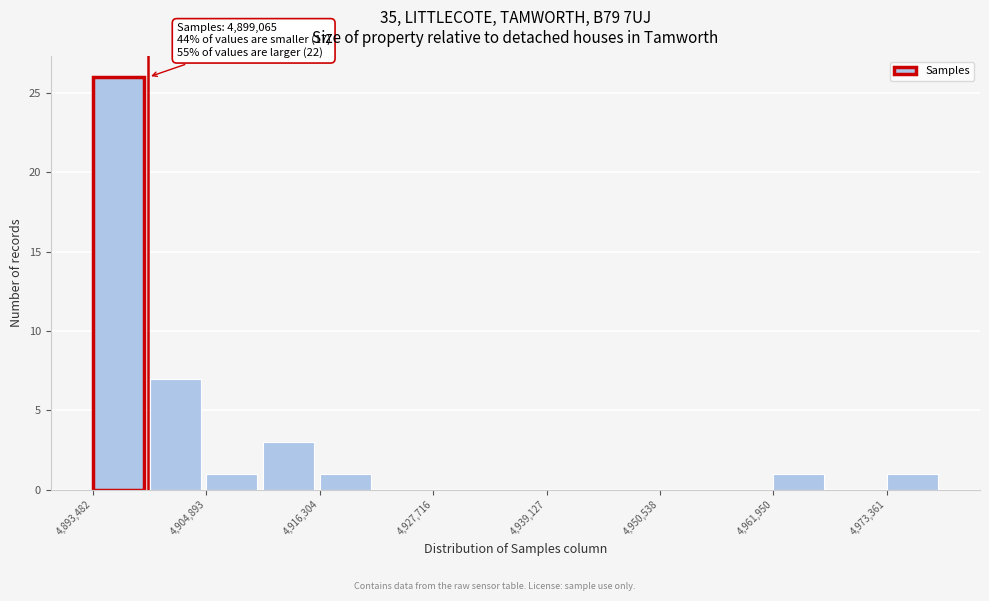

Around what value on the x-axis is the tallest bar? Give the approximate position of its centre, as read against the axis.

4896000